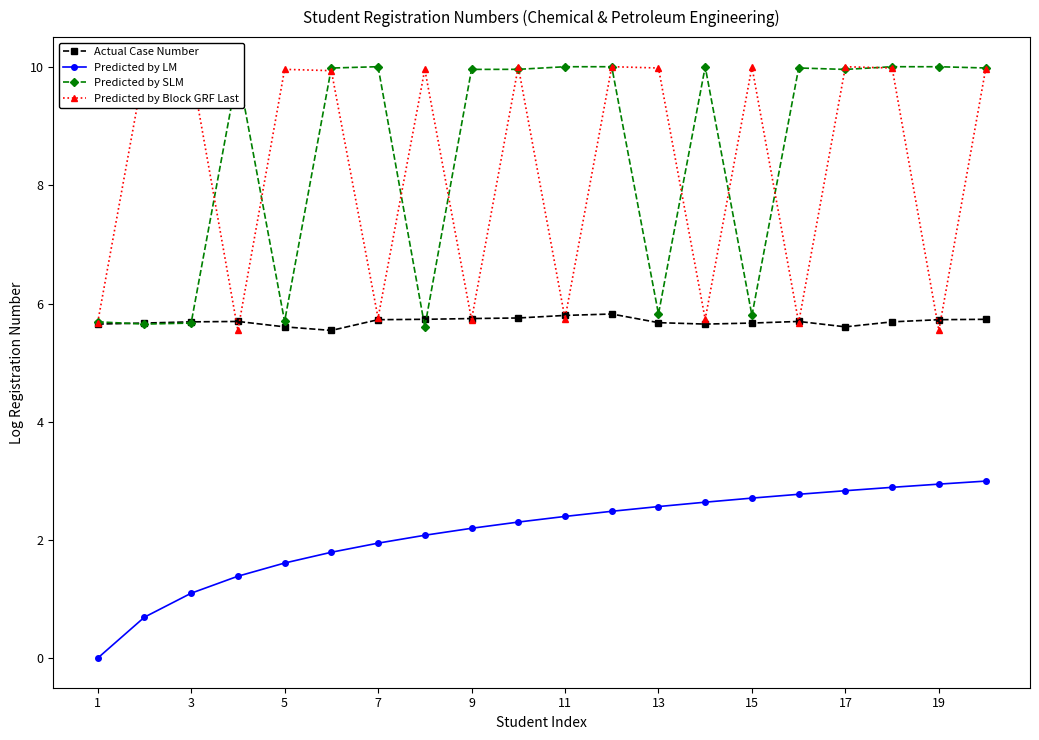

What are all the series names shown in the legend?

Actual Case Number, Predicted by LM, Predicted by SLM, Predicted by Block GRF Last